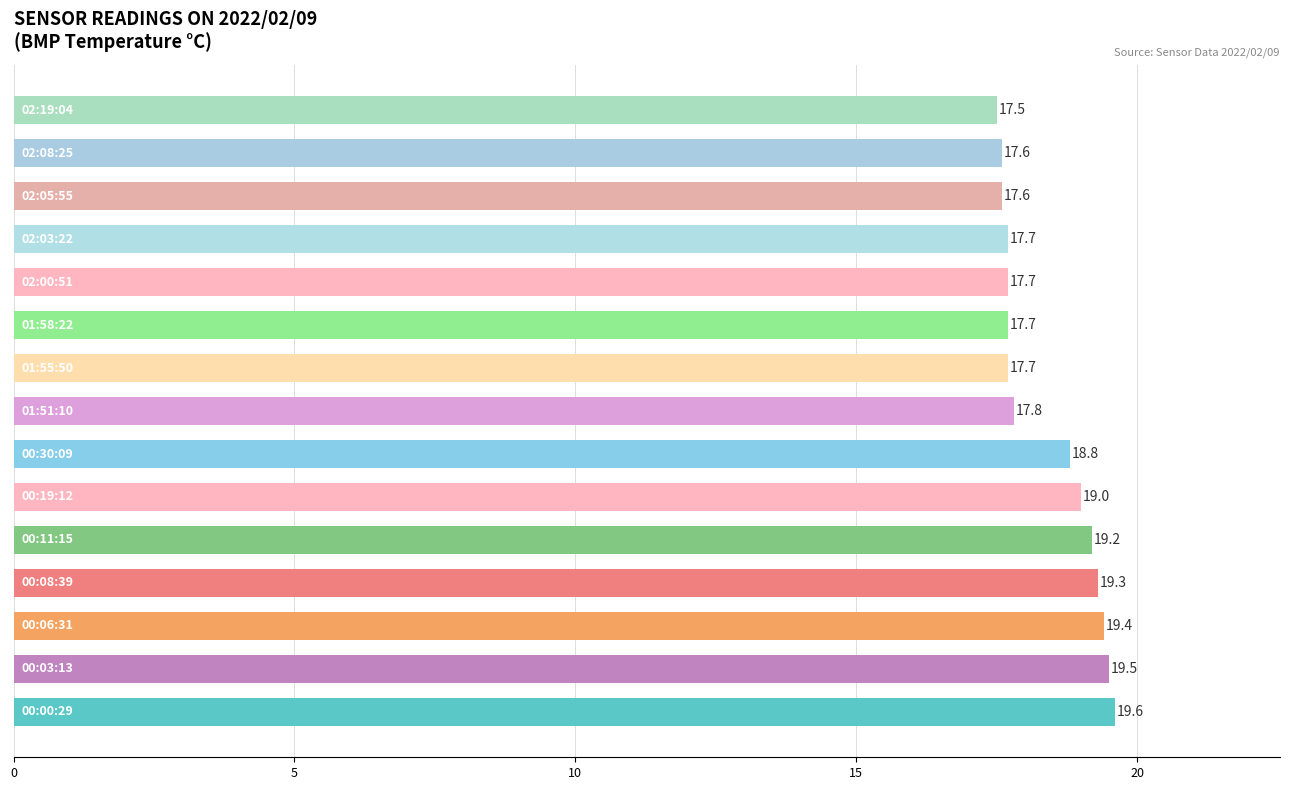

What is the maximum value shown in the chart?

19.6